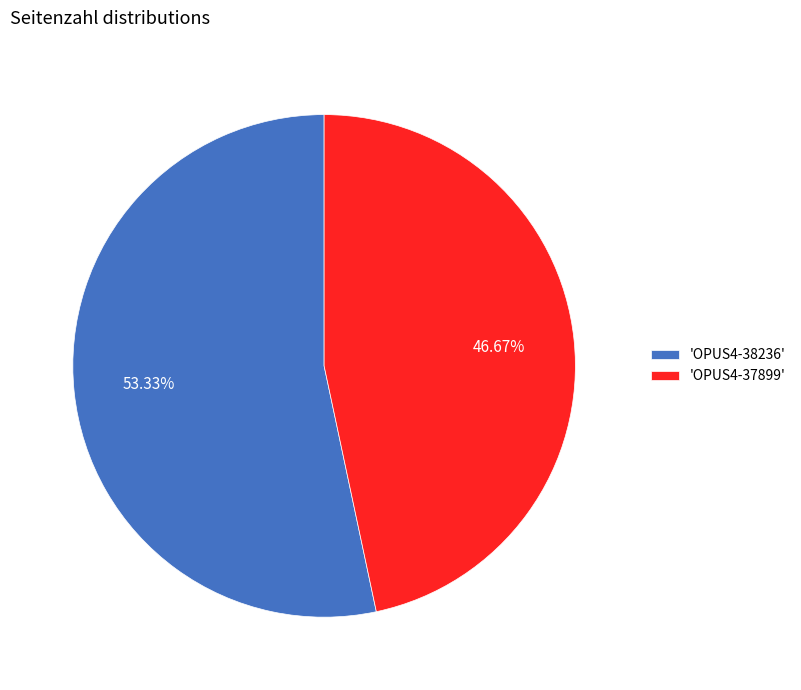

Rank the categories by value from lowest to highest.

'OPUS4-37899', 'OPUS4-38236'